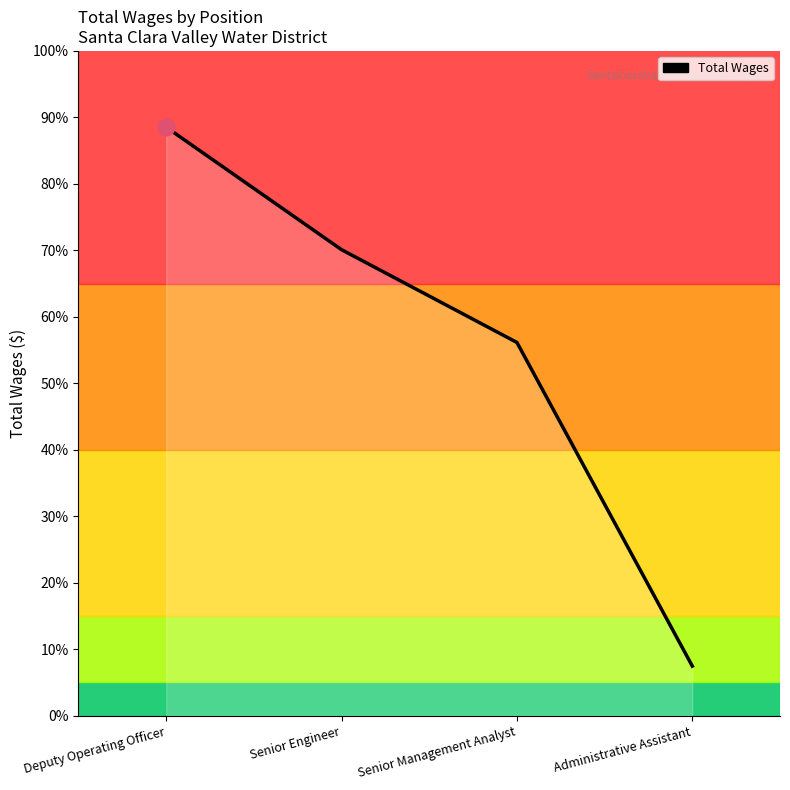

Does the chart display data point markers on the line(s)?

No